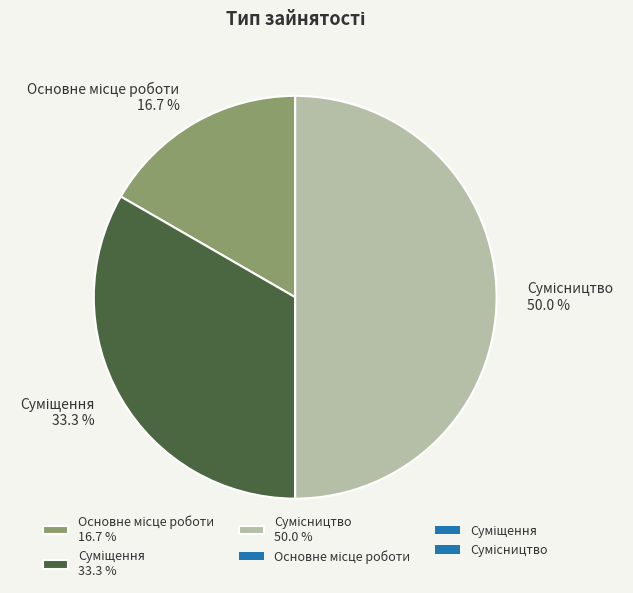

The Сумісництво slice represents 50% of the pie. True or false?

True